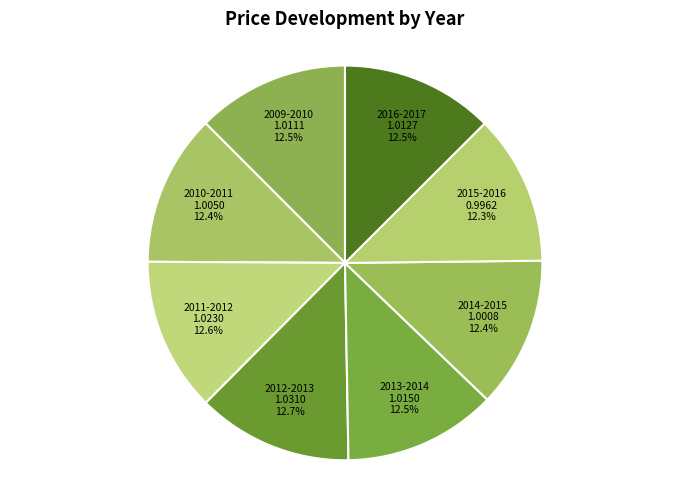

How many segments does this pie chart have?

8